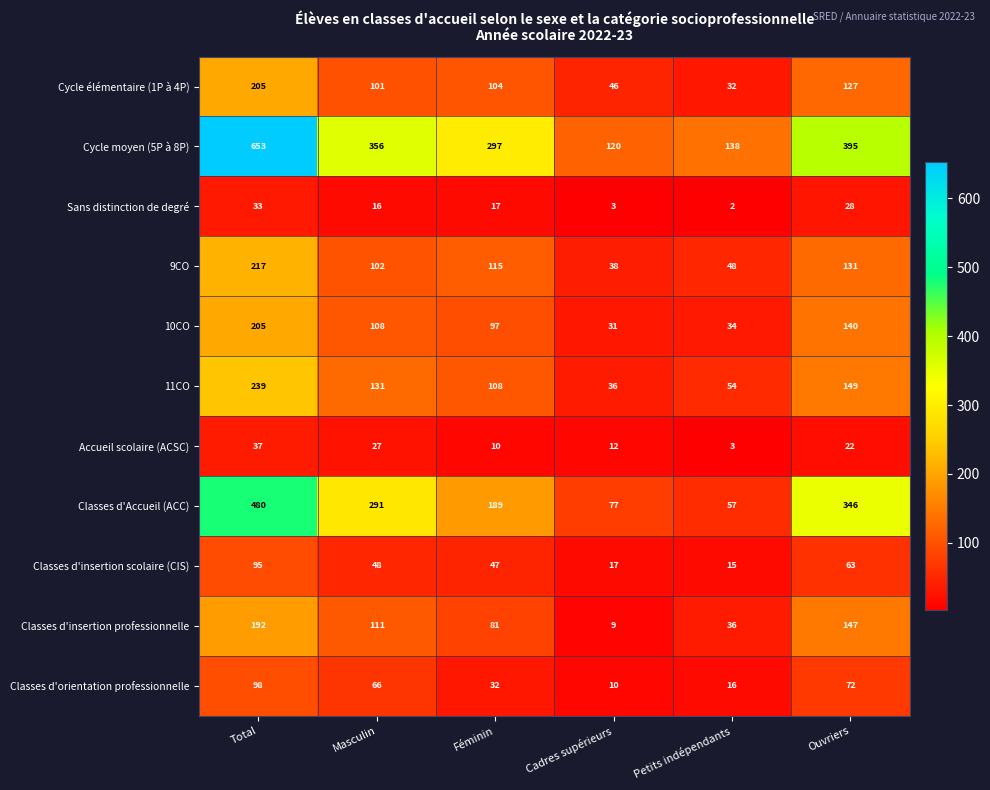

What is the average value of the Classes d'Accueil (ACC) series?

240